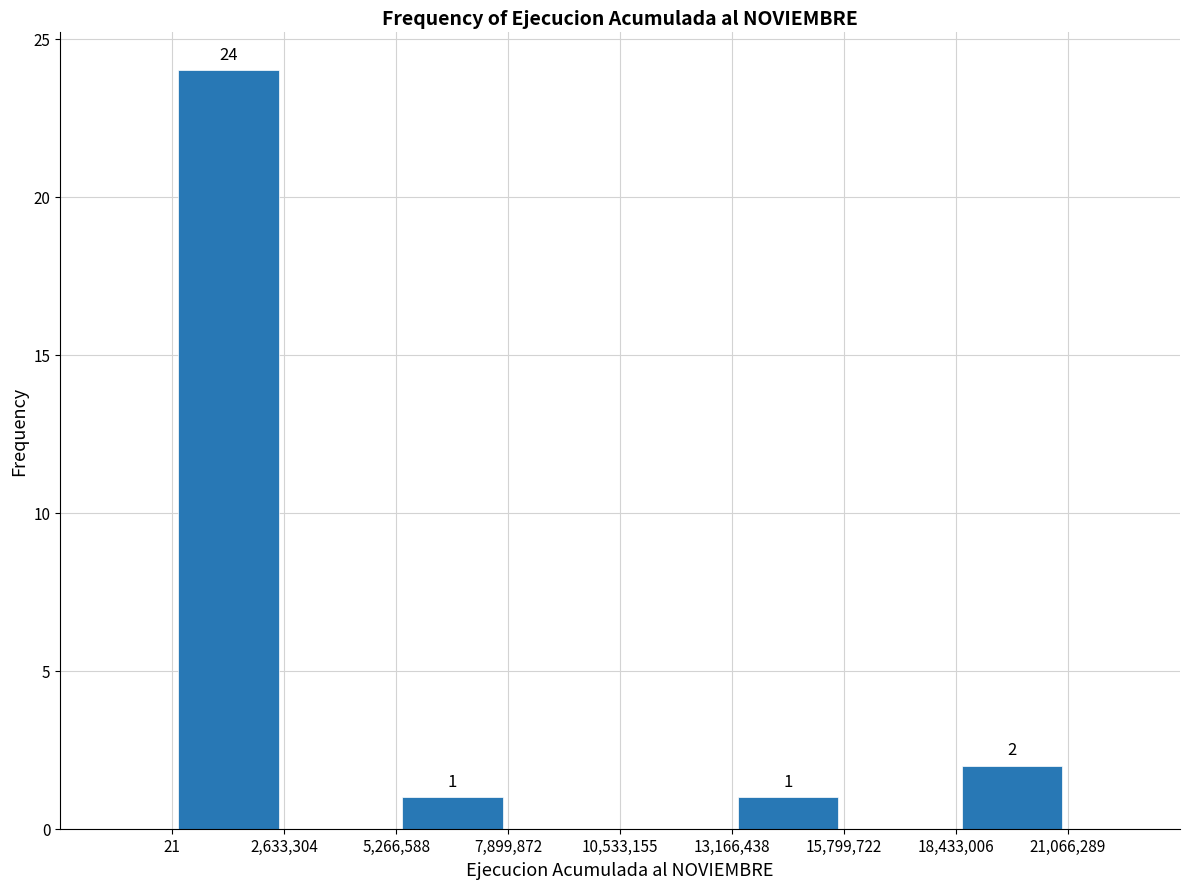

Which range on the x-axis has the tallest bar?

21 to 2,633,304